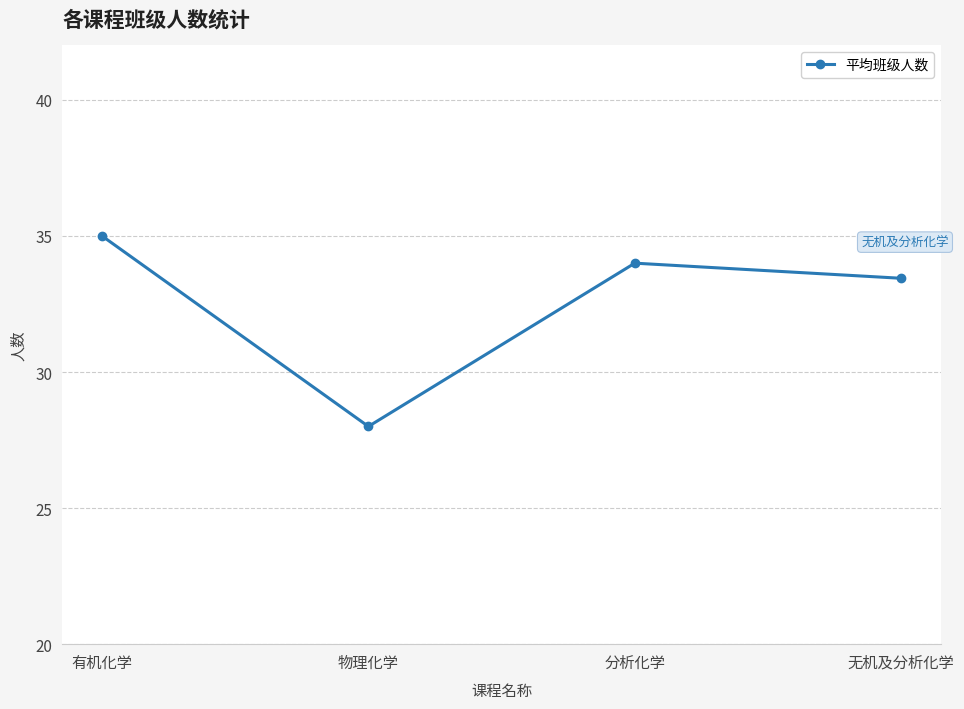

True or false: there are more than 1 points higher than both neighbors.

False